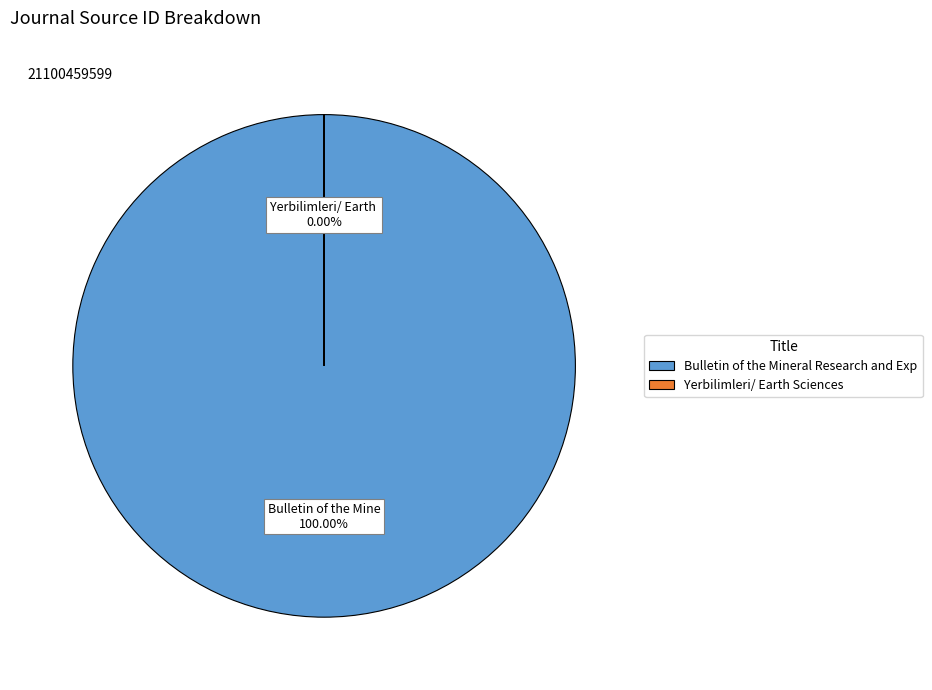

Which category has the biggest portion of the pie?

Bulletin of the Mineral Research and Exploration